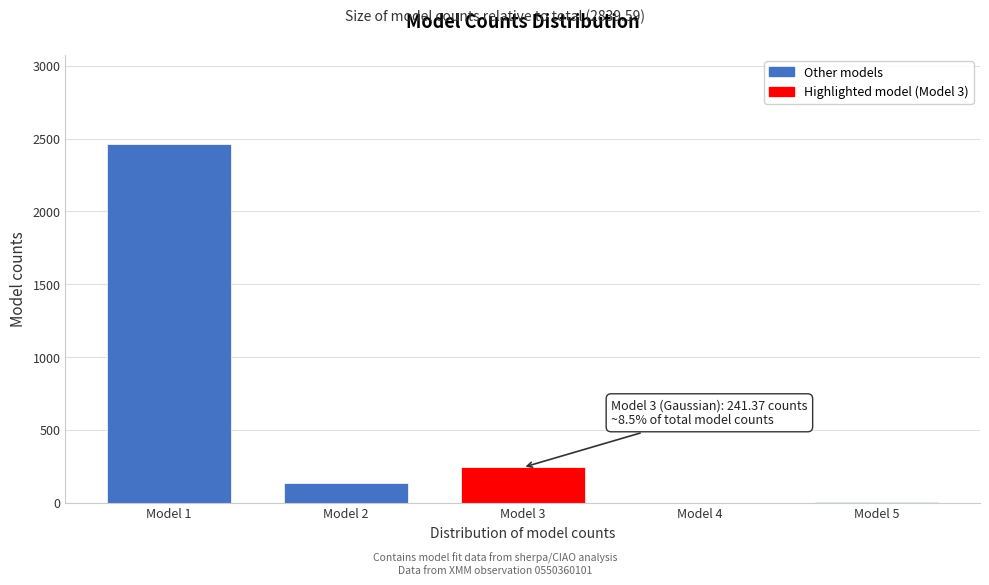

What is the greatest value displayed?

2461.2